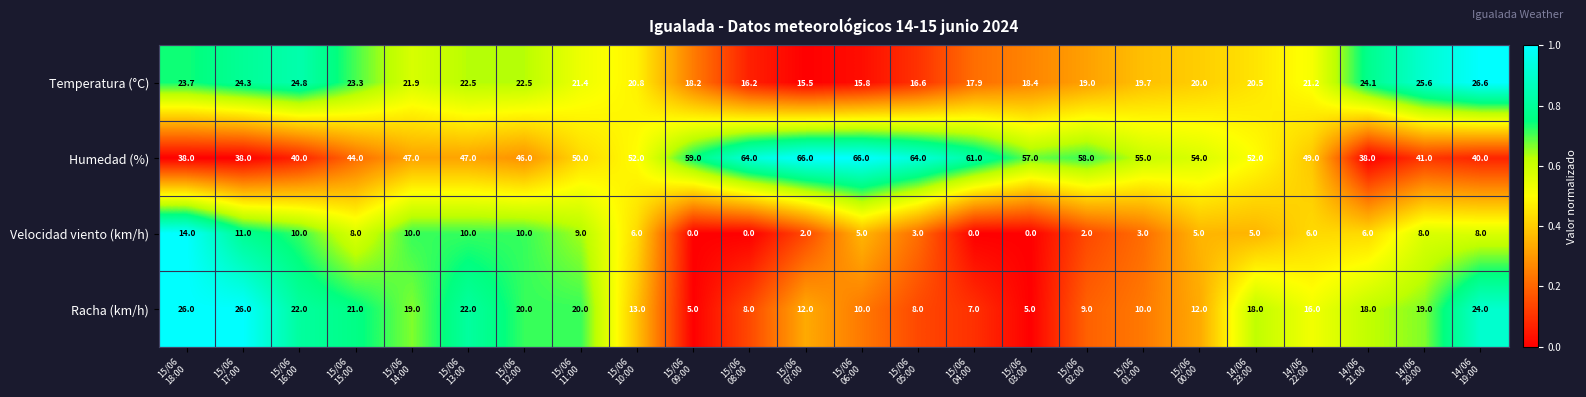

What is the greatest value displayed?

66.0